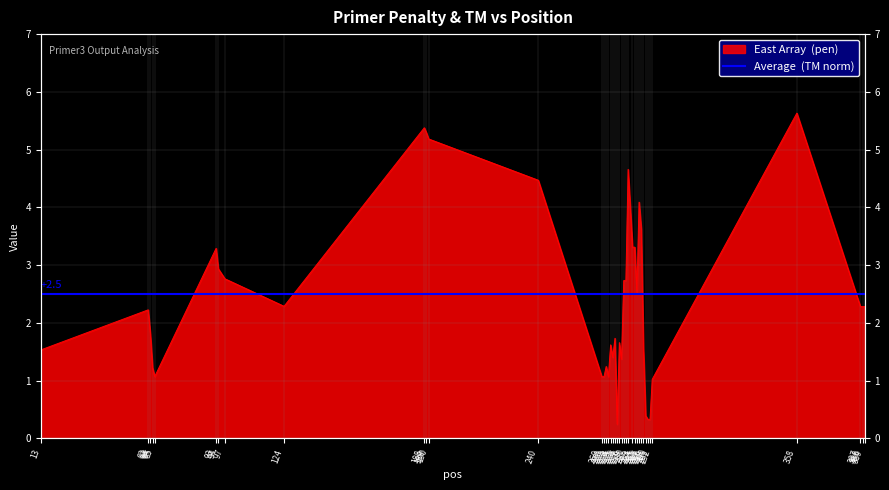

How many interior local peaks (higher than both neighbors) does the data have?

10